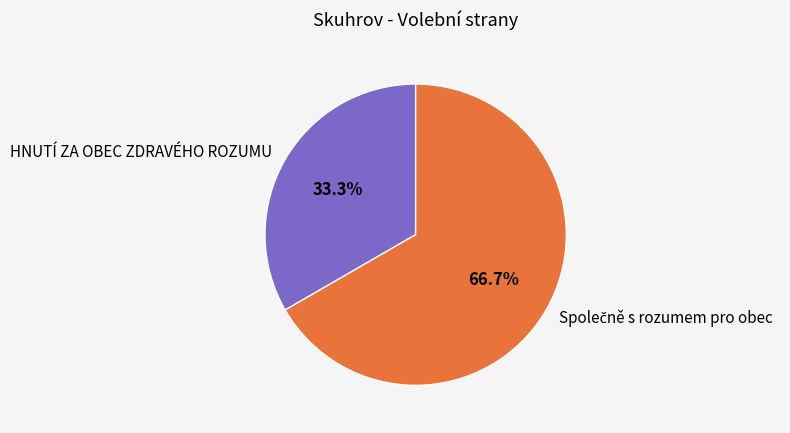

Does HNUTÍ ZA OBEC ZDRAVÉHO ROZUMU represent more than half of the total?

No